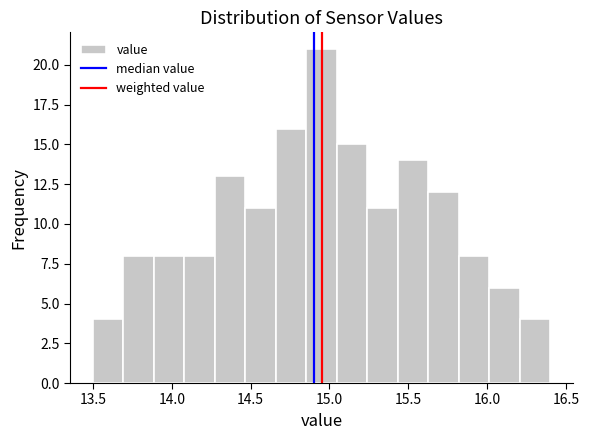

Read against the x-axis, roughly where is the centre of the tallest bar?

14.95